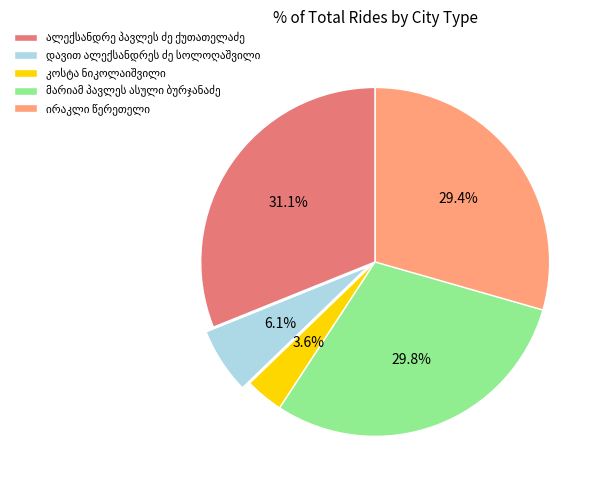

Does any single category account for the majority?

No